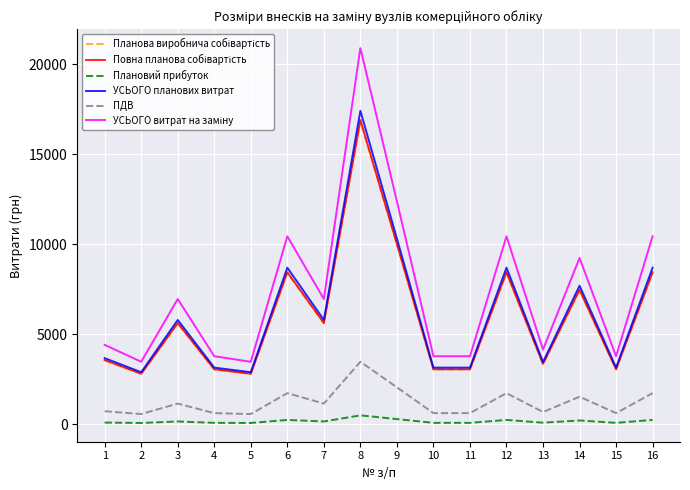

The value of ПДВ at 15 is 631.5. True or false?

True